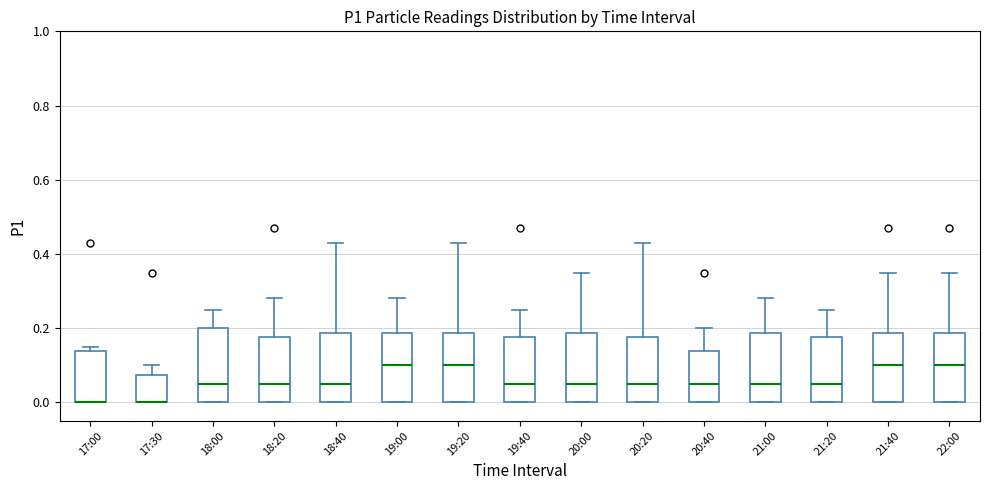

Where does the upper whisker of the box for 18:00 end on the y-axis? The values are not printed on the chart, so give them approximately, as read against the axis.

0.26